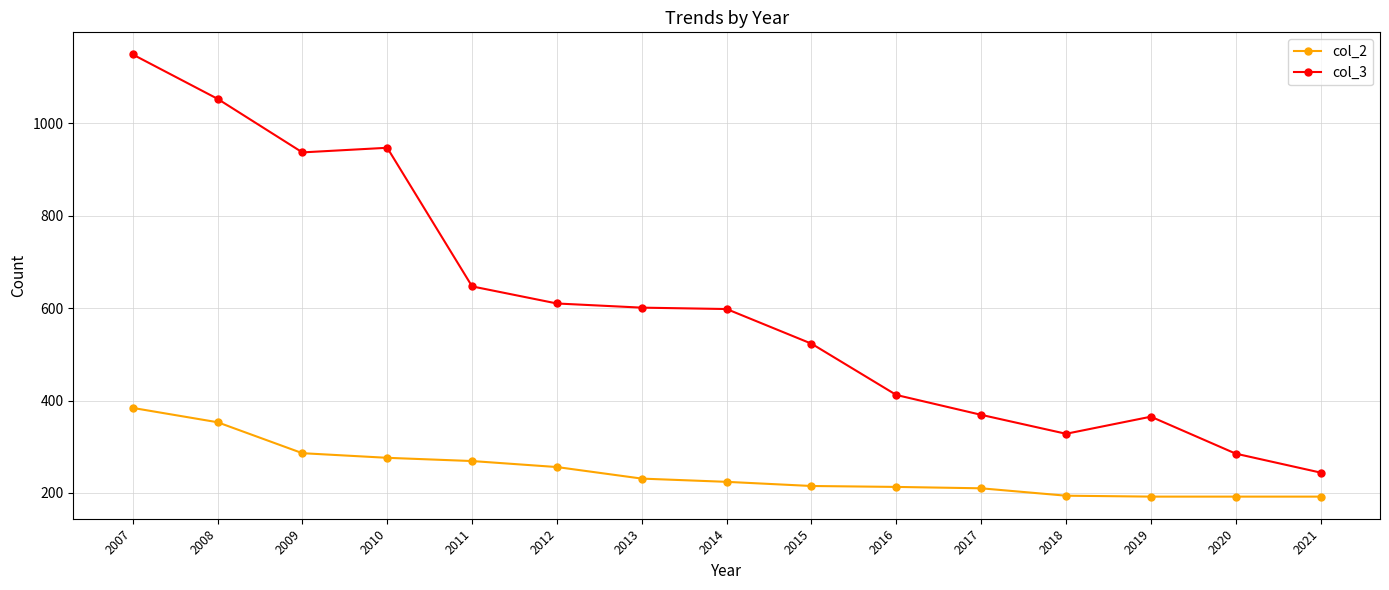

Which category has the lowest value in the col_3 series?

2021